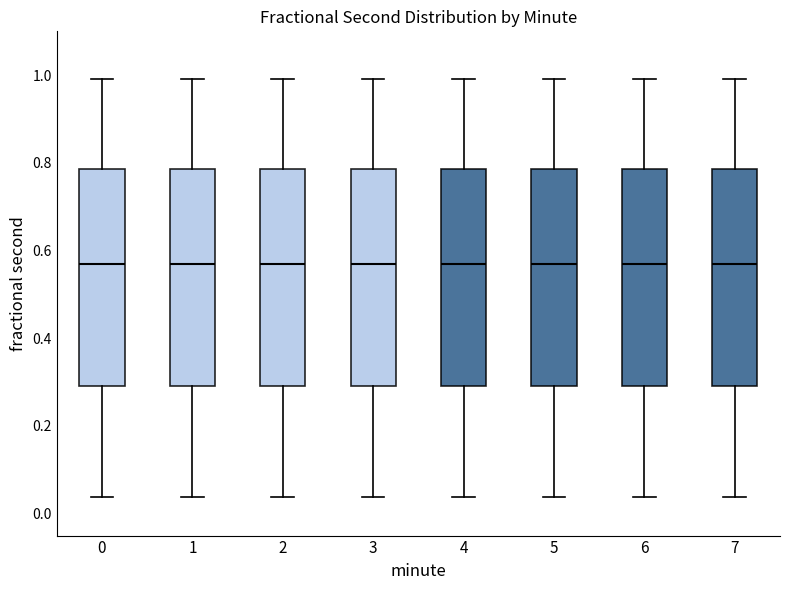

Reading left to right, read every box against the y-axis: the position of its median line, the range the box covers, and the ends of its whiskers. The values are not printed on the chart, so give them approximately, as read against the axis.

0: median 0.58, box 0.30 to 0.78, whiskers 0.04 to 1.00
1: median 0.58, box 0.30 to 0.78, whiskers 0.04 to 1.00
2: median 0.58, box 0.30 to 0.78, whiskers 0.04 to 1.00
3: median 0.58, box 0.30 to 0.78, whiskers 0.04 to 1.00
4: median 0.58, box 0.30 to 0.78, whiskers 0.04 to 1.00
5: median 0.58, box 0.30 to 0.78, whiskers 0.04 to 1.00
6: median 0.58, box 0.30 to 0.78, whiskers 0.04 to 1.00
7: median 0.58, box 0.30 to 0.78, whiskers 0.04 to 1.00